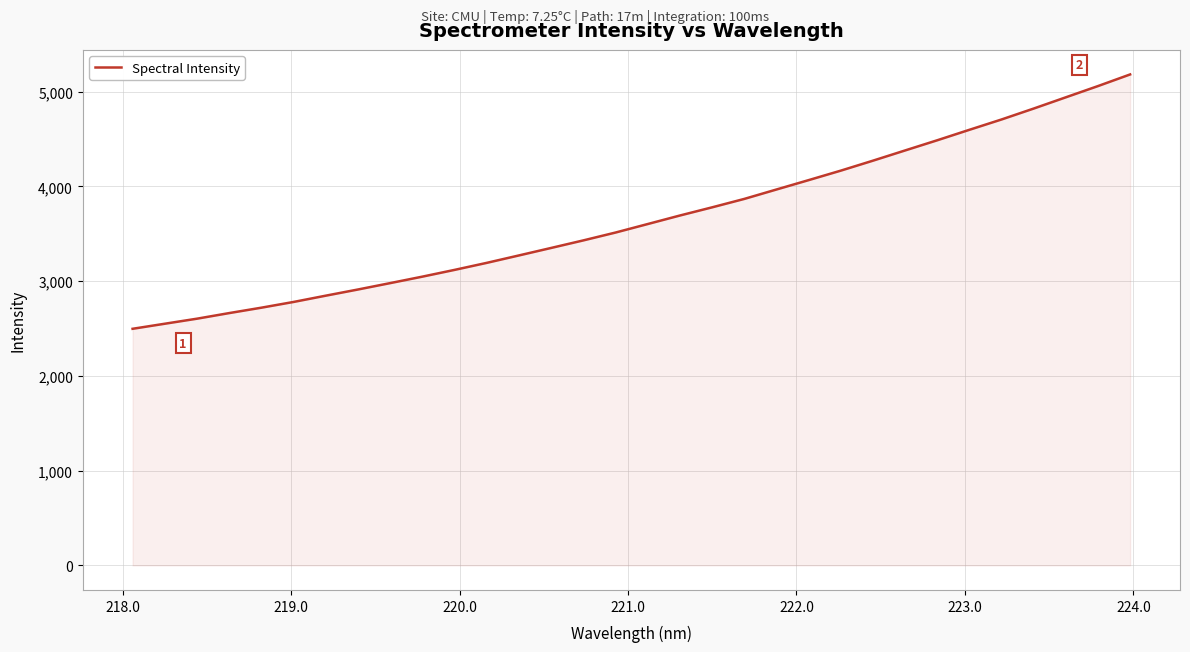

What is the smallest value displayed?

2497.7